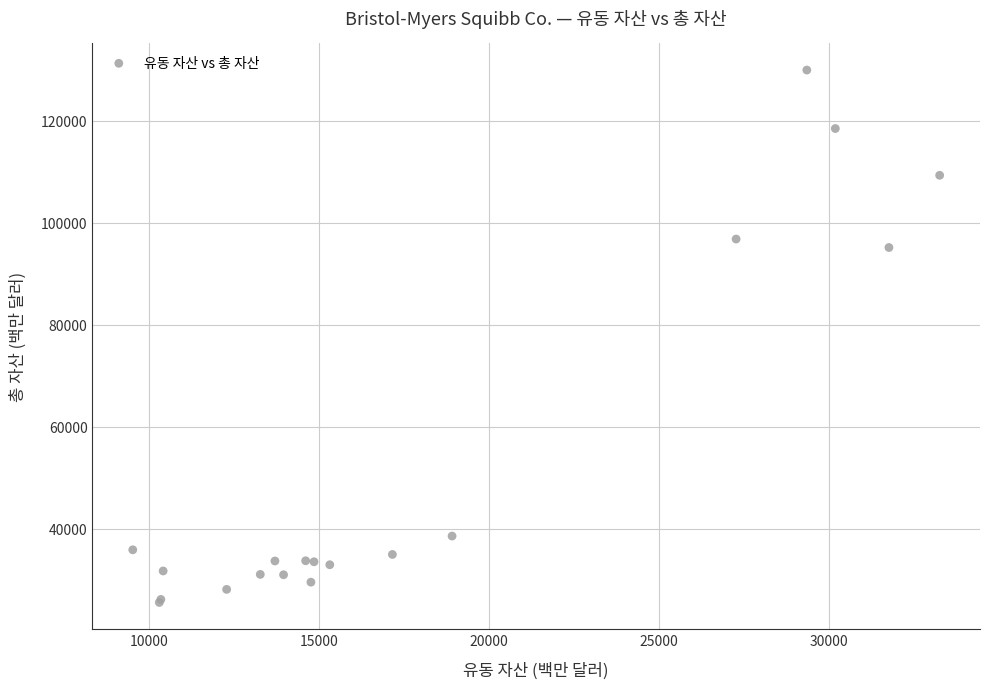

What Y value in the scatter plot is closest to 77759?

95159